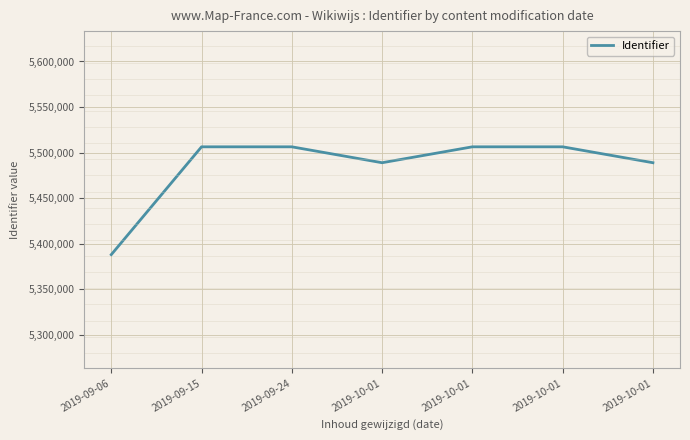

How many lines are shown in the chart?

1